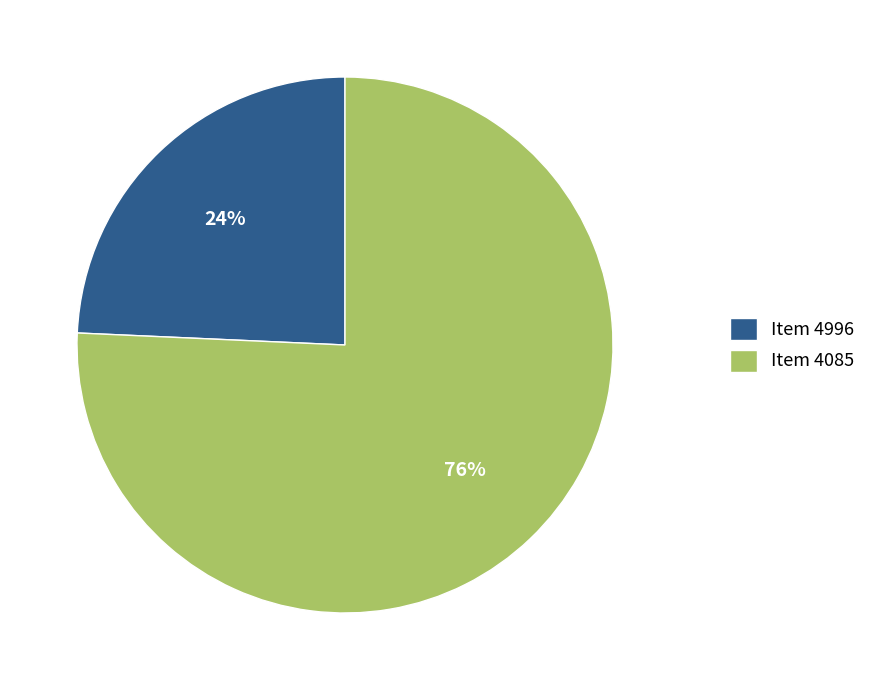

Rank the categories by value from highest to lowest.

Item 4085, Item 4996